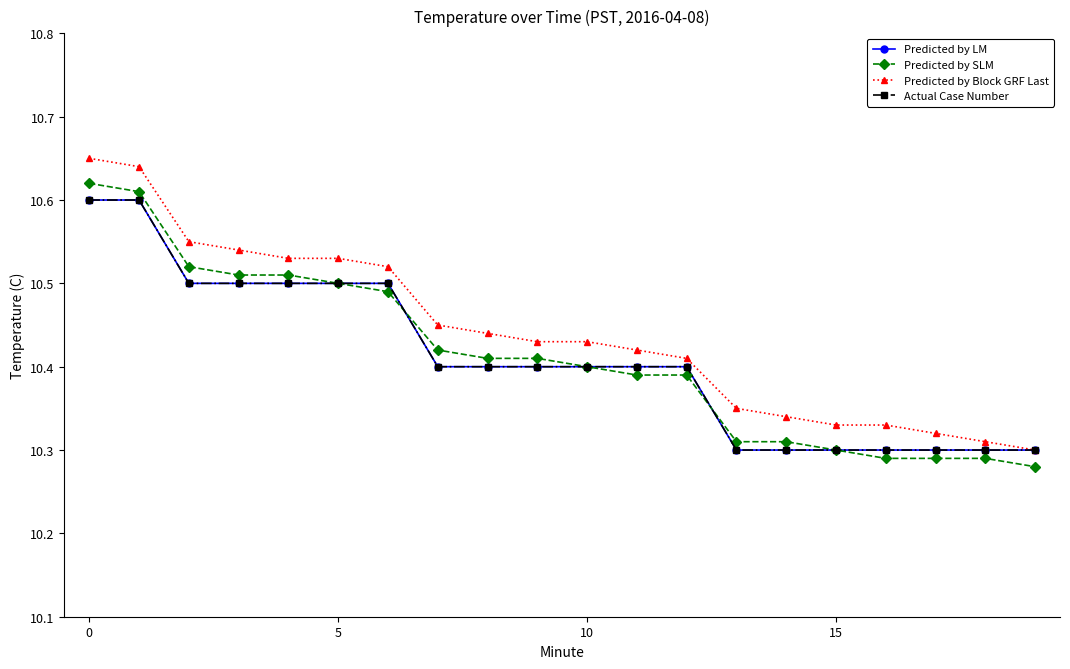

Is this an area chart (filled region under the line)?

No